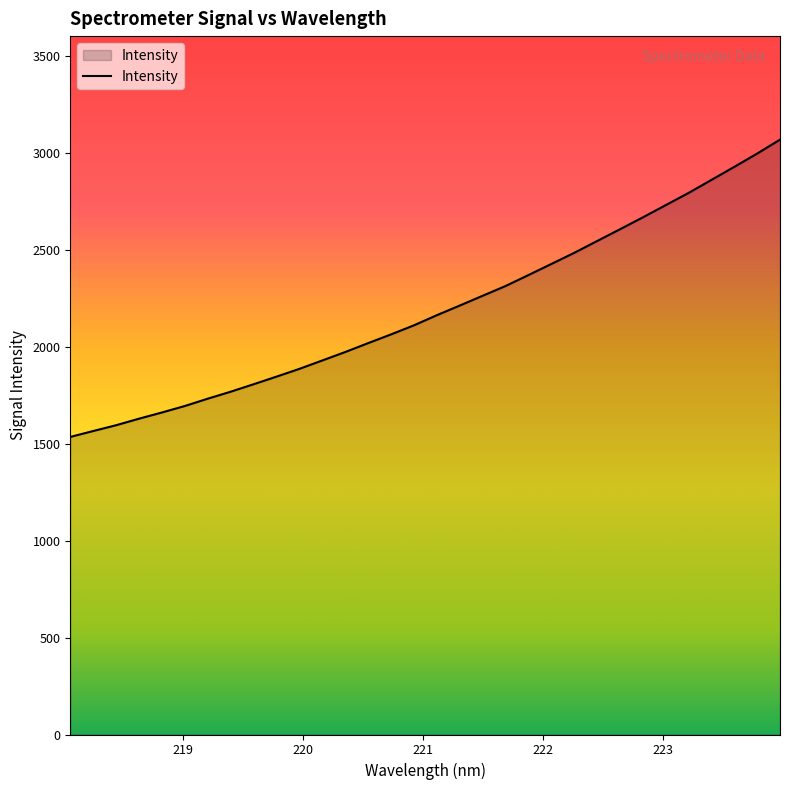

What is the difference between the maximum and minimum values?

1532.4